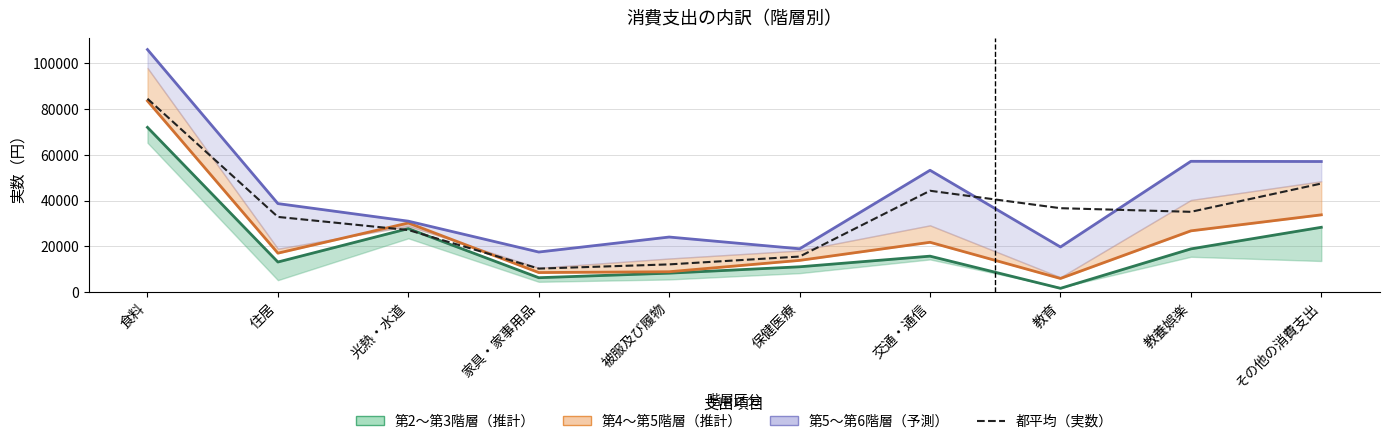

Rank the categories by 第6階層／実数（円） value from lowest to highest.

家具・家事用品, 保健医療, 教育, 被服及び履物, 光熱・水道, 住居, 交通・通信, その他の消費支出, 教養娯楽, 食料